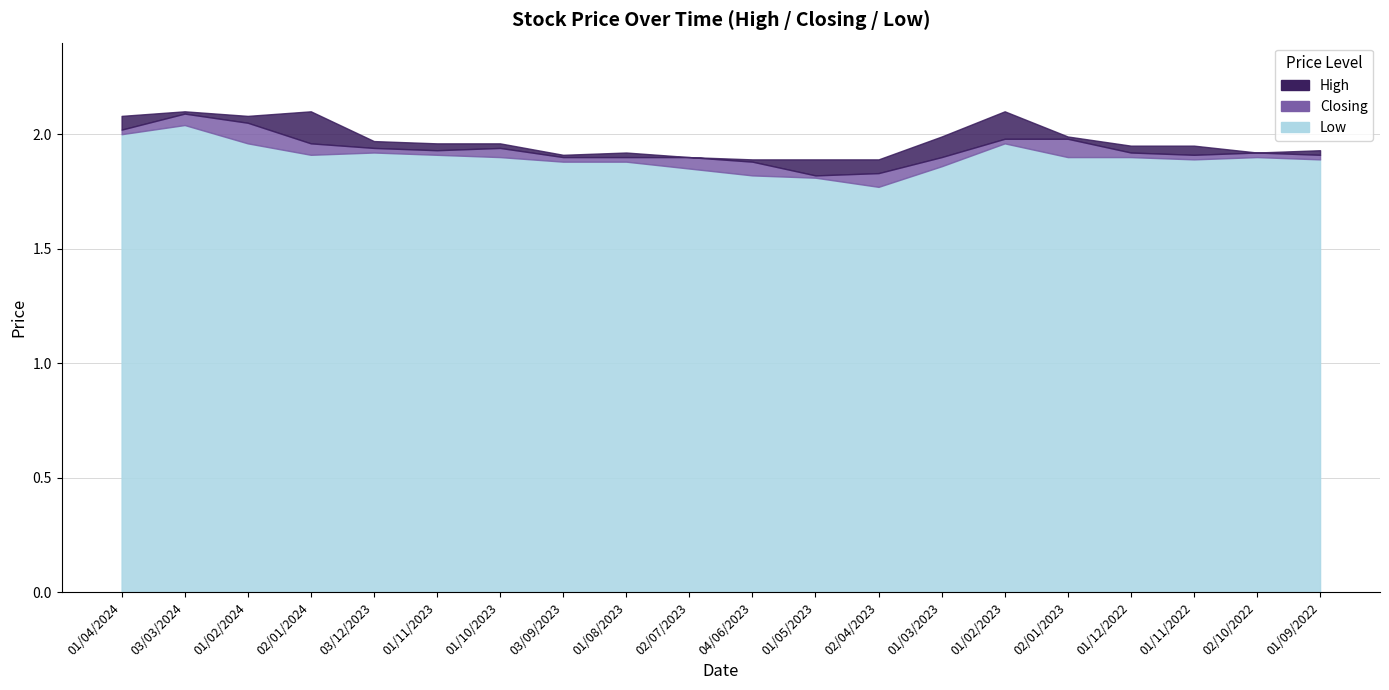

Reading left to right, extract all data points from this chart.

High: 2.1	2.1	2.1	2.1	2.0	2.0	2.0	1.9	1.9	1.9	1.9	1.9	1.9	2.0	2.1	2.0	1.9	1.9	1.9	1.9
Low: 2.0	2.0	2.0	1.9	1.9	1.9	1.9	1.9	1.9	1.9	1.8	1.8	1.8	1.9	2.0	1.9	1.9	1.9	1.9	1.9
Closing: 2.0	2.1	2.0	2.0	1.9	1.9	1.9	1.9	1.9	1.9	1.9	1.8	1.8	1.9	2.0	2.0	1.9	1.9	1.9	1.9